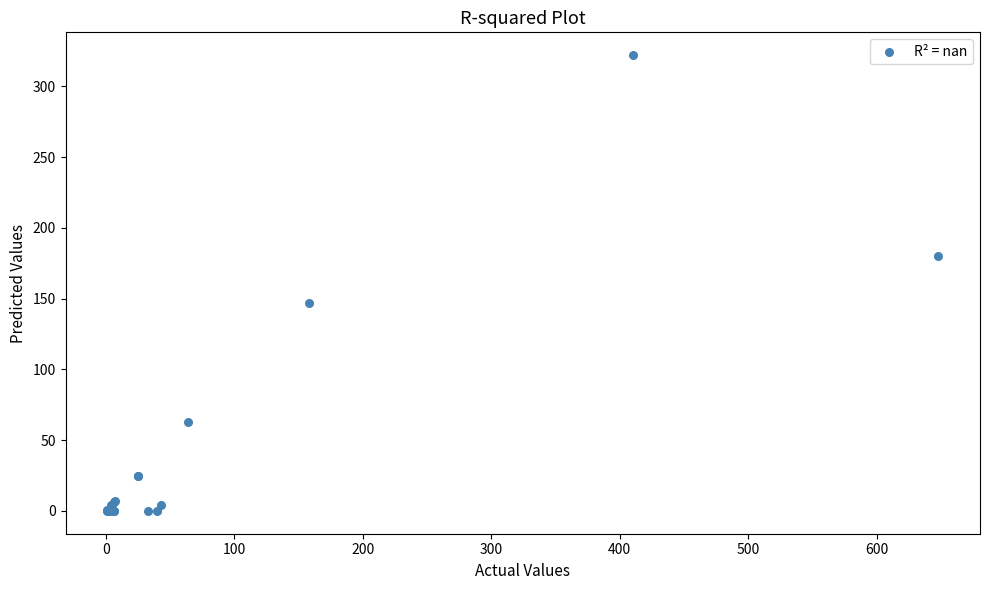

What Y value in the scatter plot is closest to 161?

147